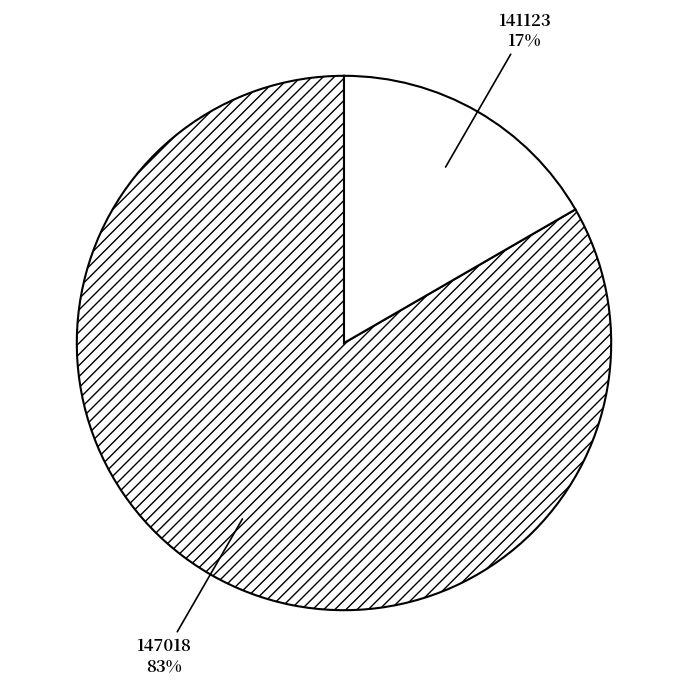

To the nearest percent, what is the average slice percentage?

50%